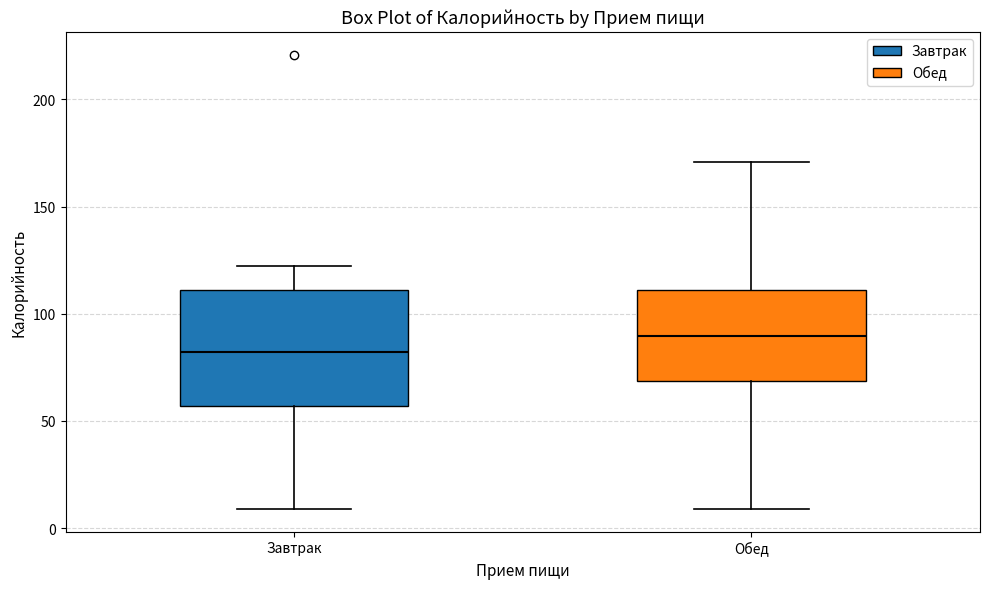

Where does the upper whisker of the box for Обед end on the y-axis? The values are not printed on the chart, so give them approximately, as read against the axis.

170